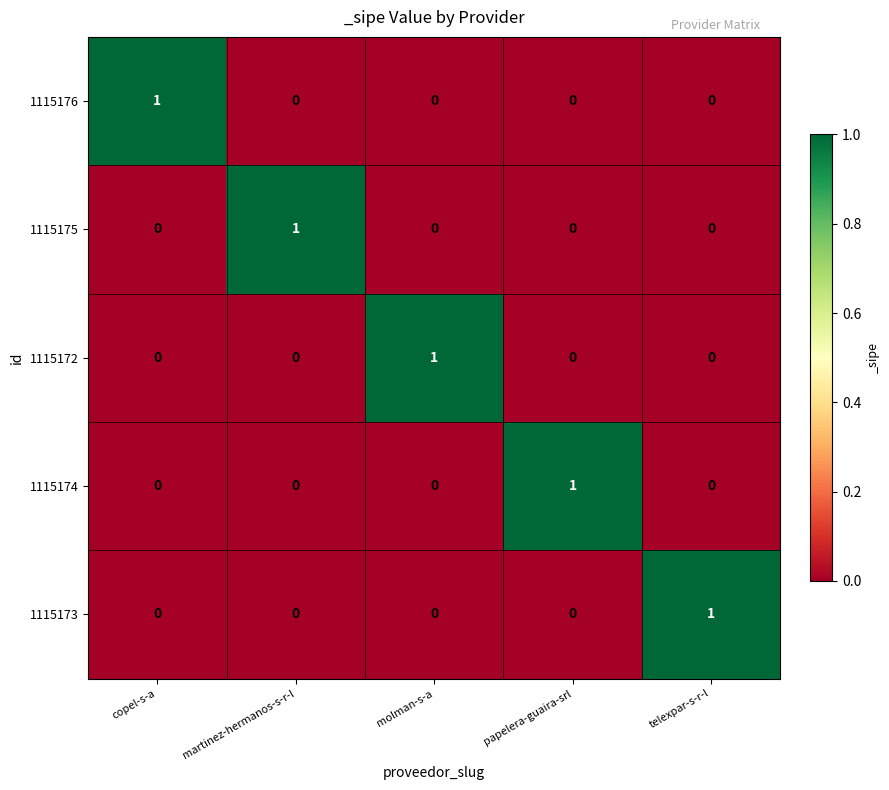

How many 1115173 values are between 0 and 1?

5